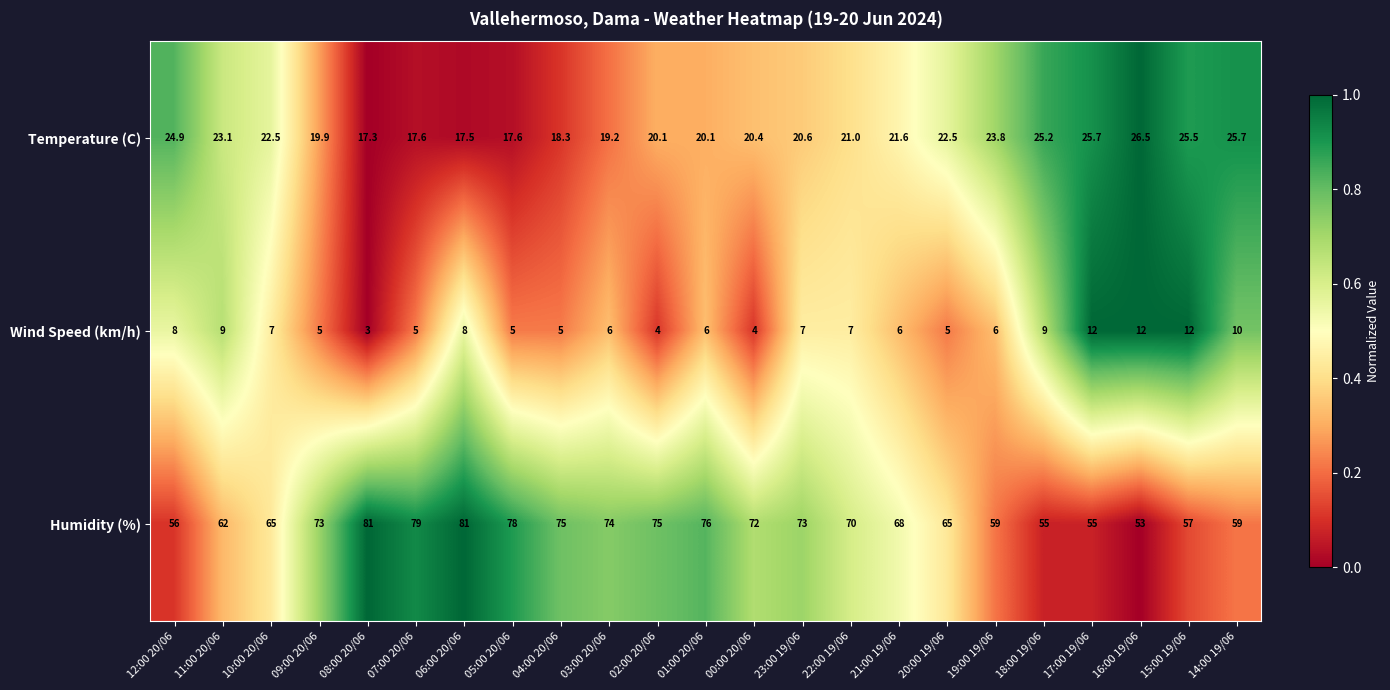

The Temperature (C) series shows 17.5 at 06:00 20/06. True or false?

True